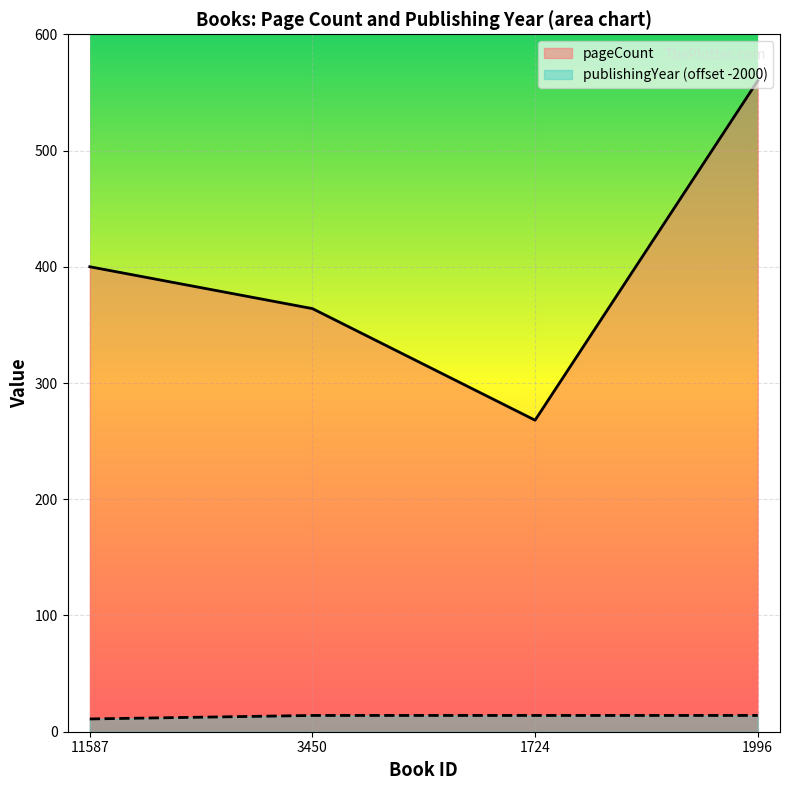

The value of pageCount at 1724 is 268. True or false?

True